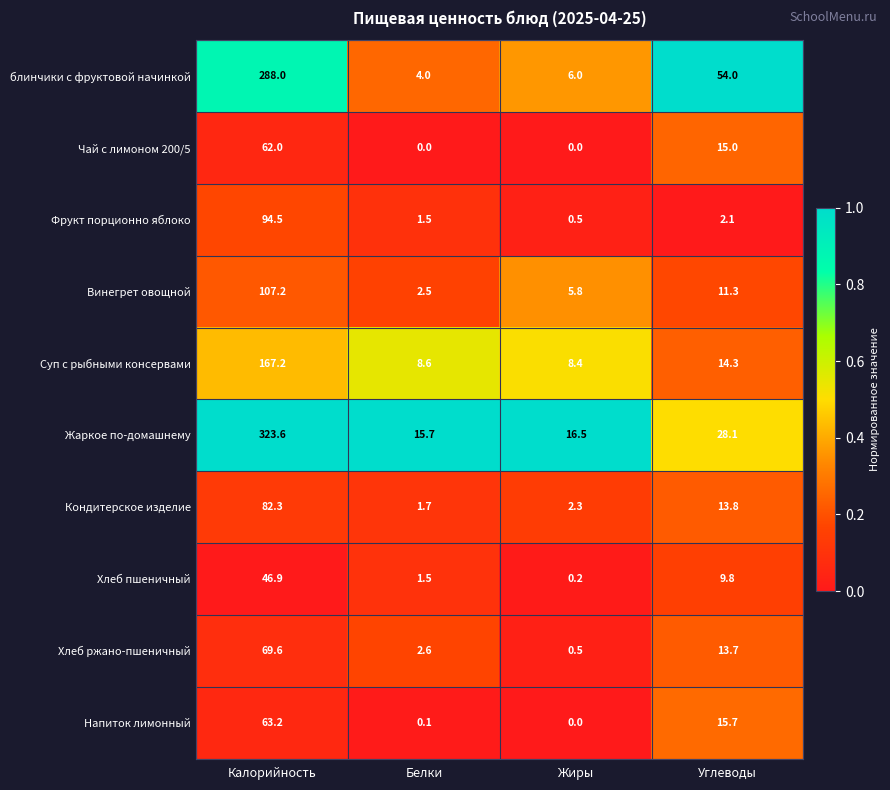

True or false: Винегрет овощной has a value of 11.3 at Углеводы.

True